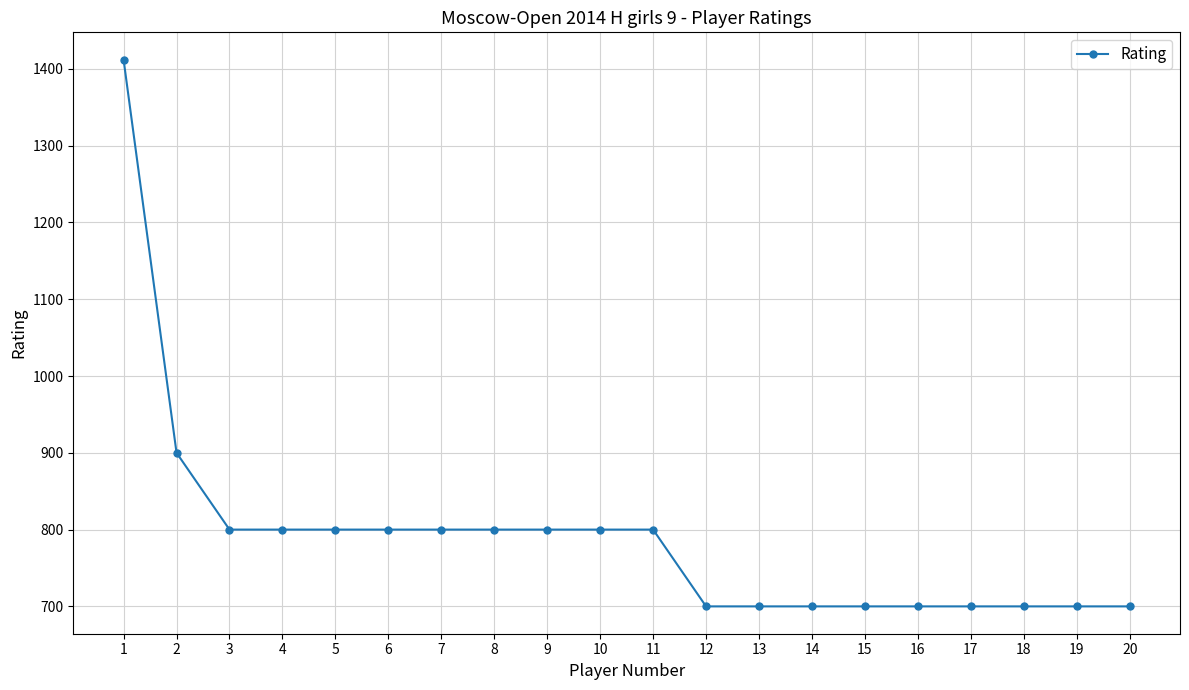

What is the change in value from 2 to 3?

-100